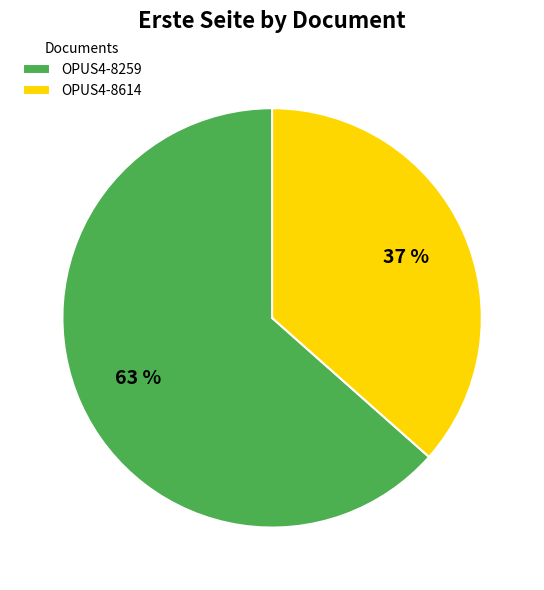

Is it true that OPUS4-8614 is 37% of the pie?

True